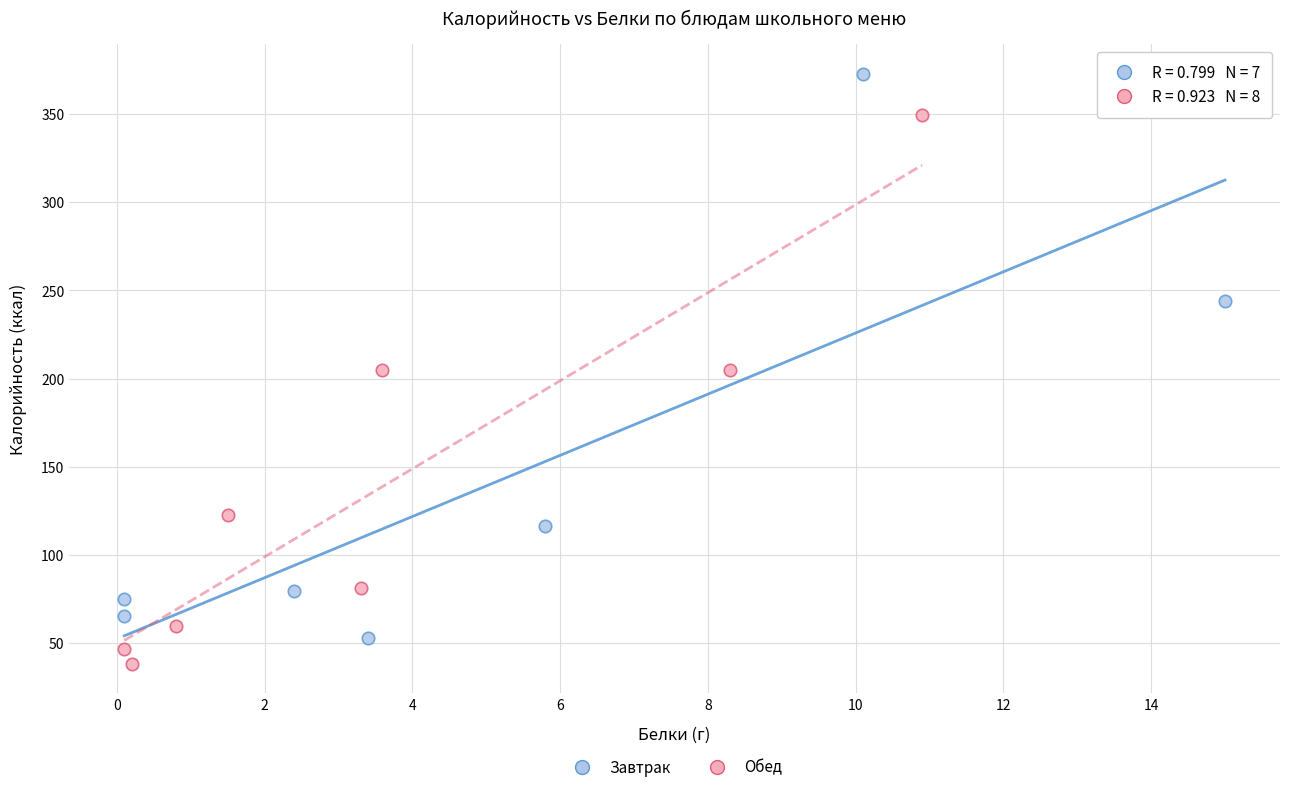

Which series contains the lowest Y value?

Обед